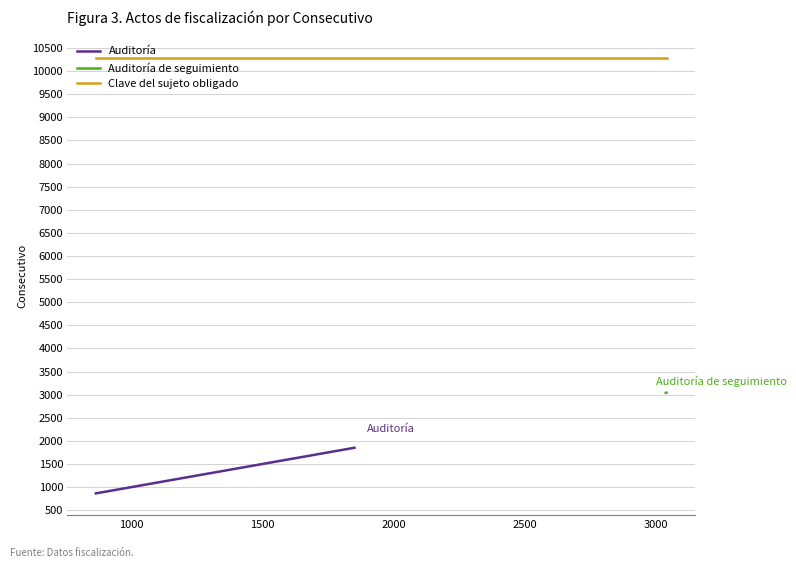

Is this an area chart (filled region under the line)?

No